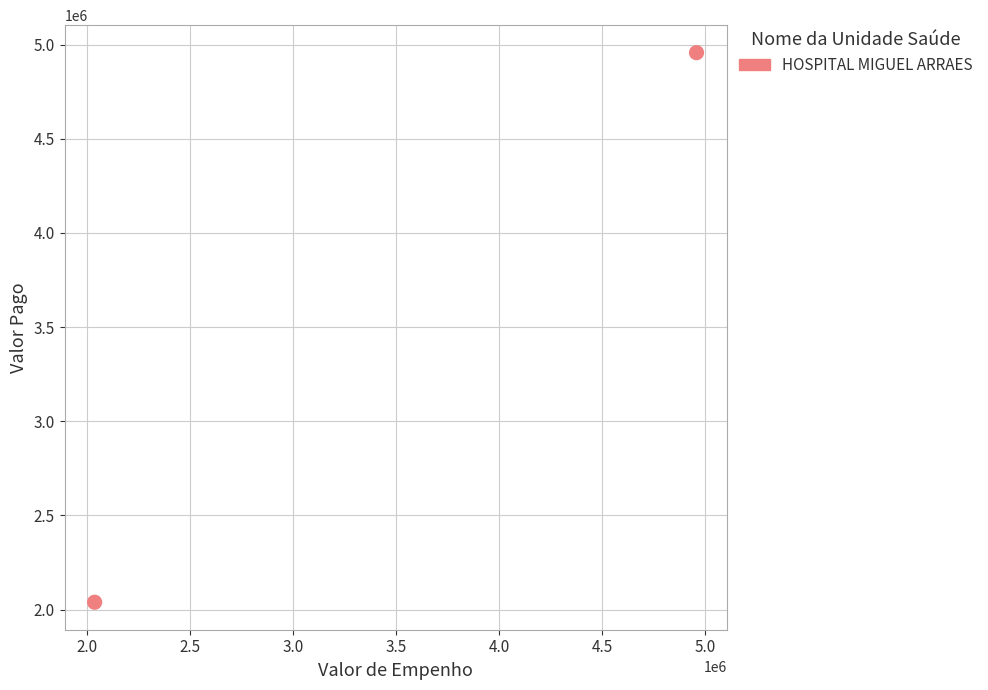

What is the range of X values (max minus min)?

2918443.2